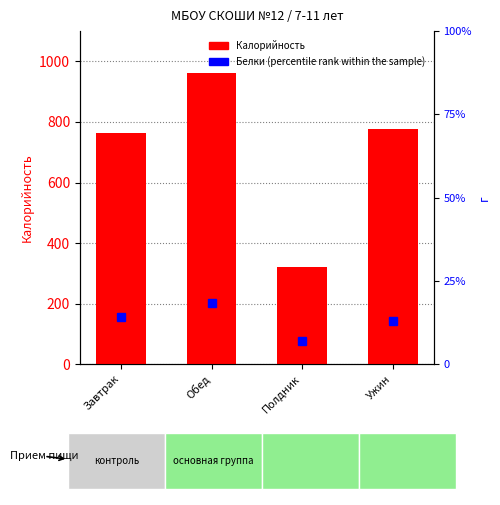

Rank the series by their maximum value, from highest to lowest.

Калорийность, Белки